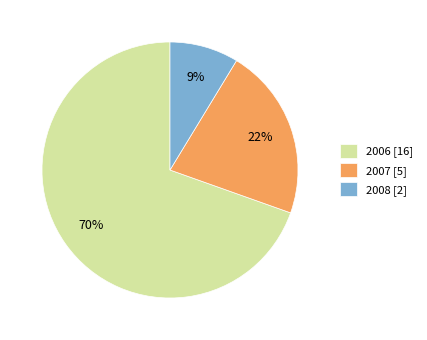

How many slices are in this pie chart?

3